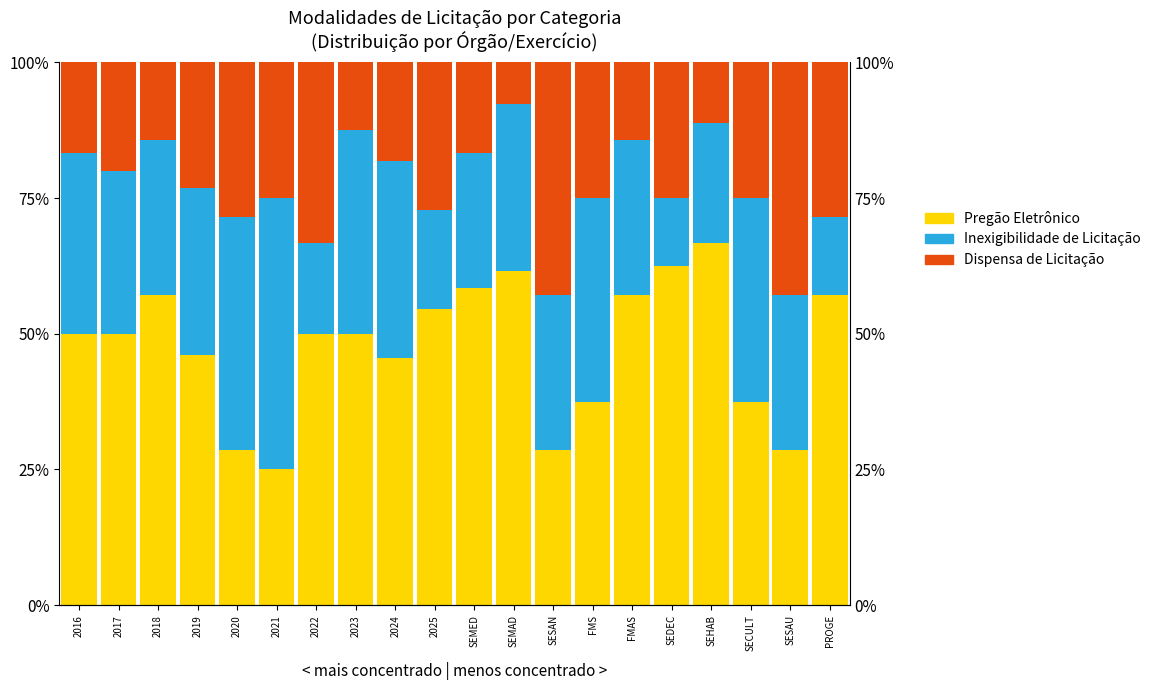

What is the total value across all series at SESAU?

100.0